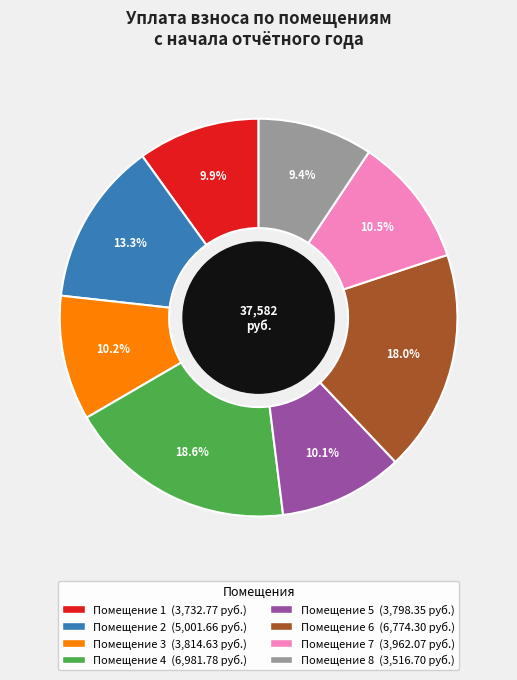

Is there any slice that represents more than half of the pie?

No